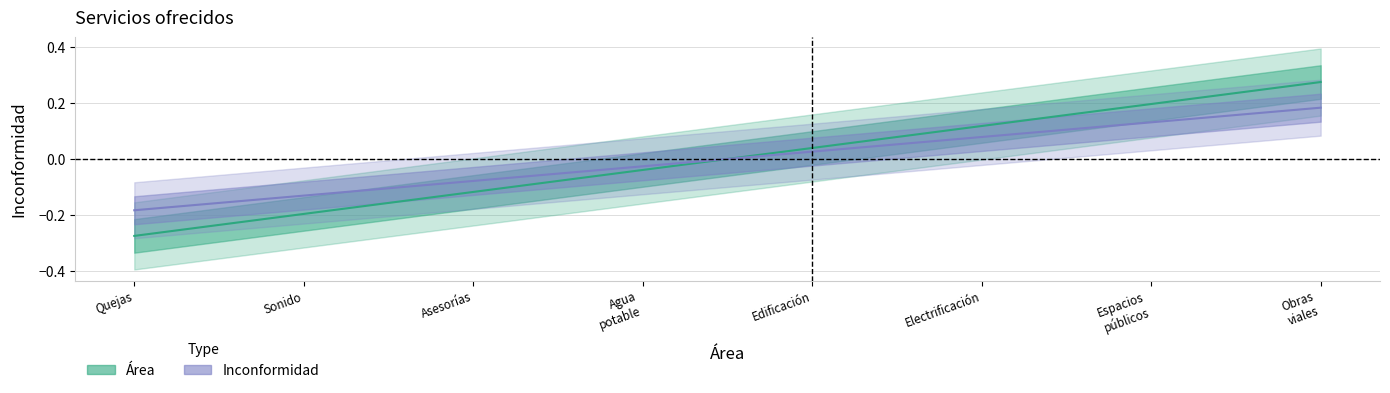

Is this an area chart (filled region under the line)?

No